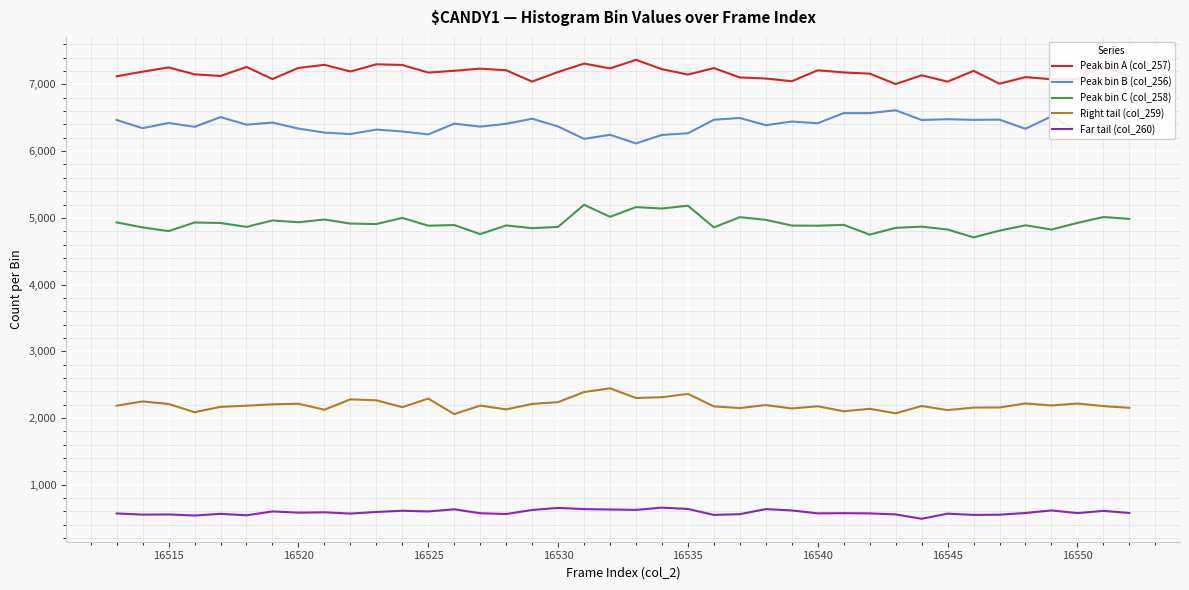

What is the maximum value shown in the chart?

7369